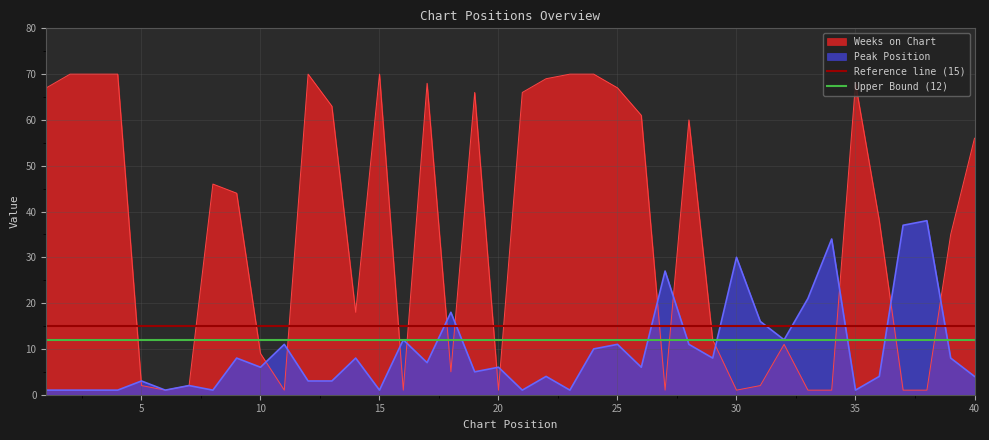

Reading left to right, transcribe all the data shown in this chart.

Peak Position: 1=1	2=1	3=1	4=1	5=3	6=1	7=2	8=1	9=8	10=6	11=11	12=3	13=3	14=8	15=1	16=12	17=7	18=18	19=5	20=6	21=1	22=4	23=1	24=10	25=11	26=6	27=27	28=11	29=8	30=30	31=16	32=12	33=21	34=34	35=1	36=4	37=37	38=38	39=8	40=4
Weeks on Chart: 1=67	2=70	3=70	4=70	5=2	6=1	7=2	8=46	9=44	10=9	11=1	12=70	13=63	14=18	15=70	16=1	17=68	18=5	19=66	20=1	21=66	22=69	23=70	24=70	25=67	26=61	27=1	28=60	29=12	30=1	31=2	32=11	33=1	34=1	35=68	36=38	37=1	38=1	39=35	40=56